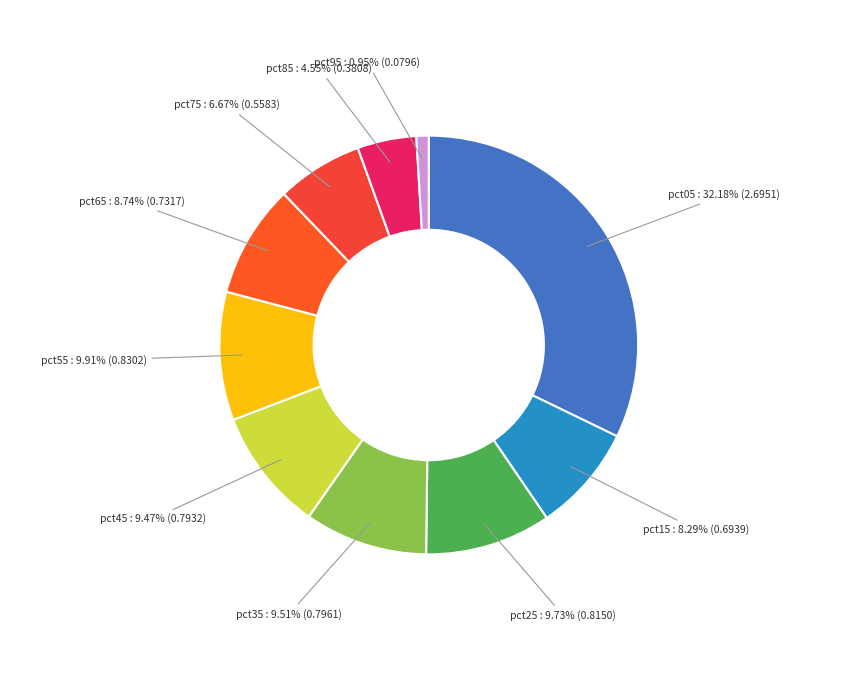

What percentage do pct35 and pct05 together represent?

41.7%